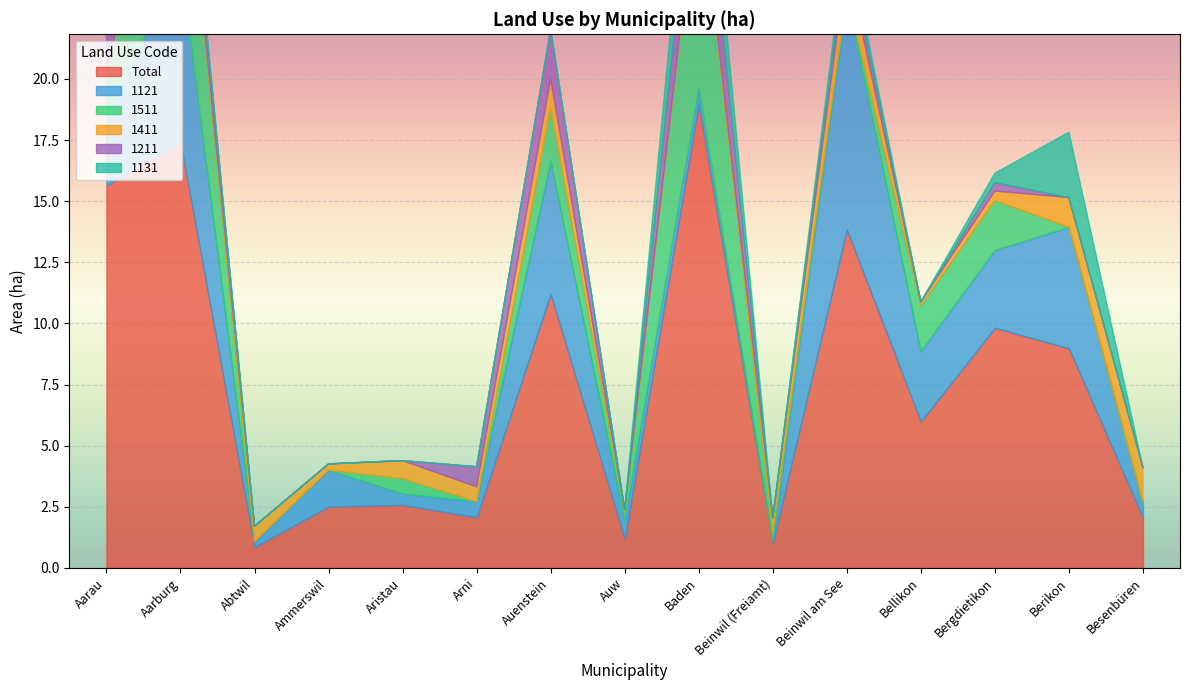

What position from the right is Aarau?

15